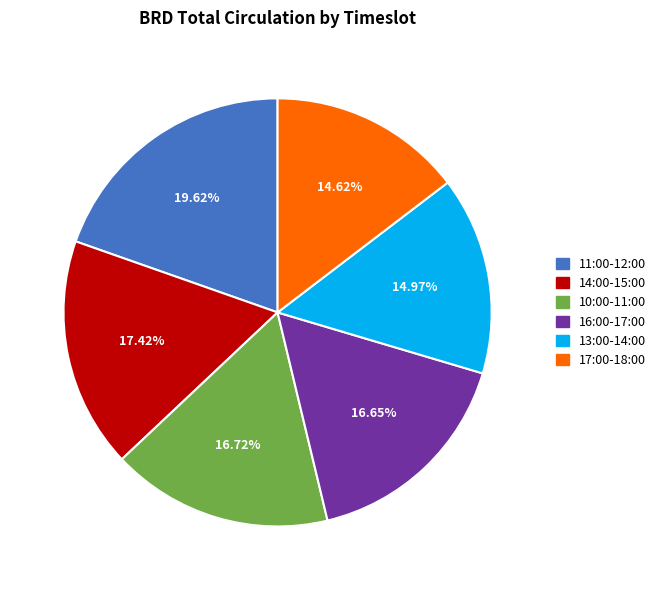

Does any single category account for the majority?

No